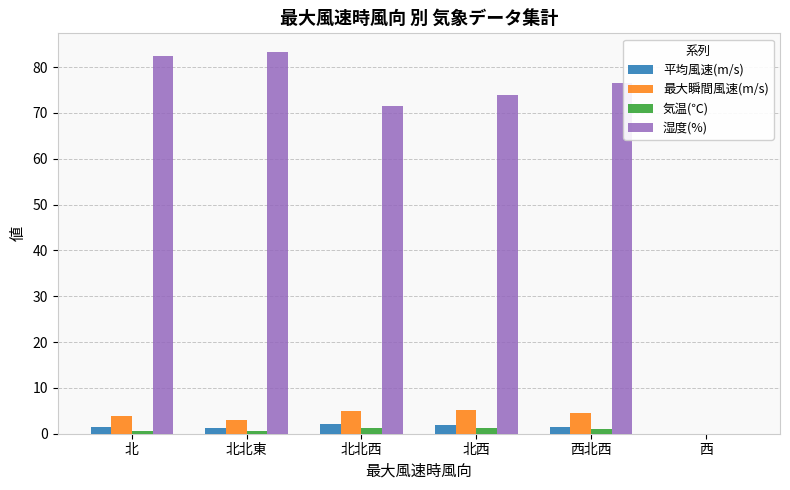

The value of 最大瞬間風速(m/s) at 北西 is 5.2. True or false?

True